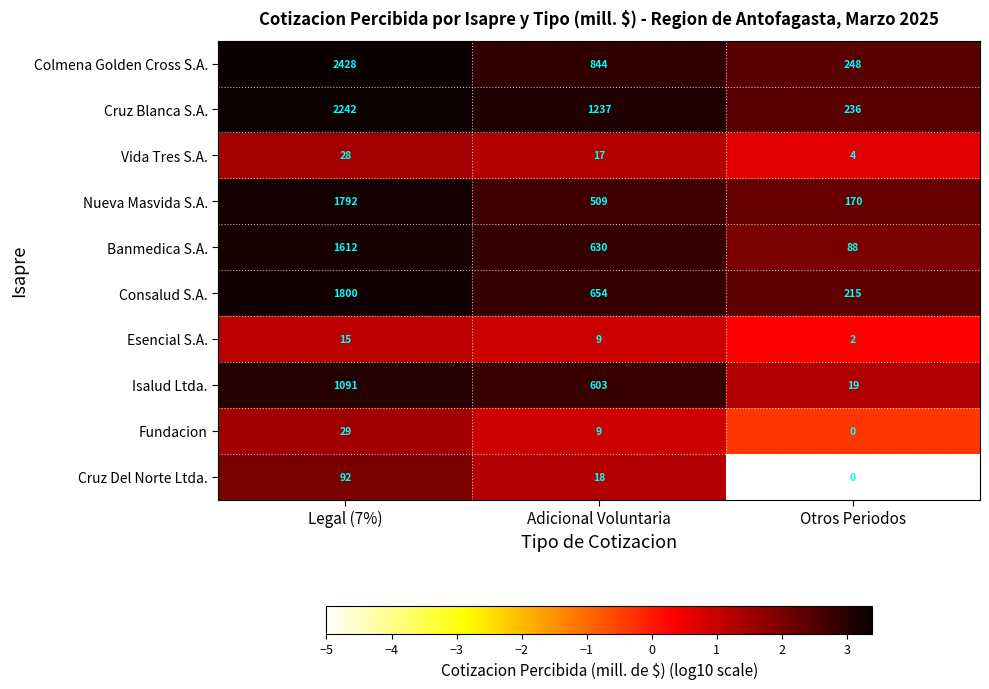

Which label corresponds to the smallest value in the chart?

Otros Periodos